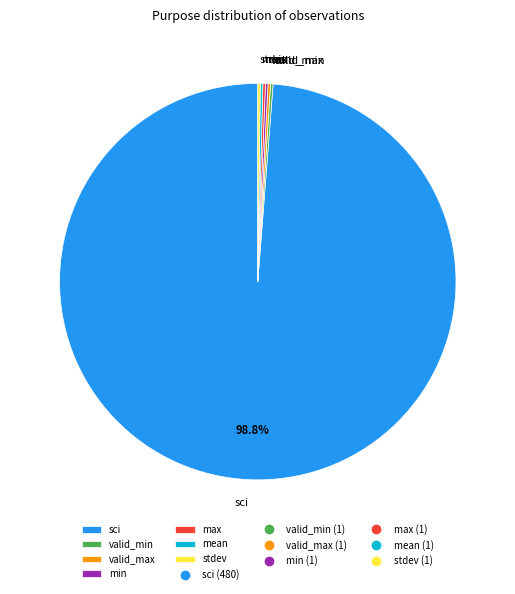

How much of the chart is everything except sci?

1.2%